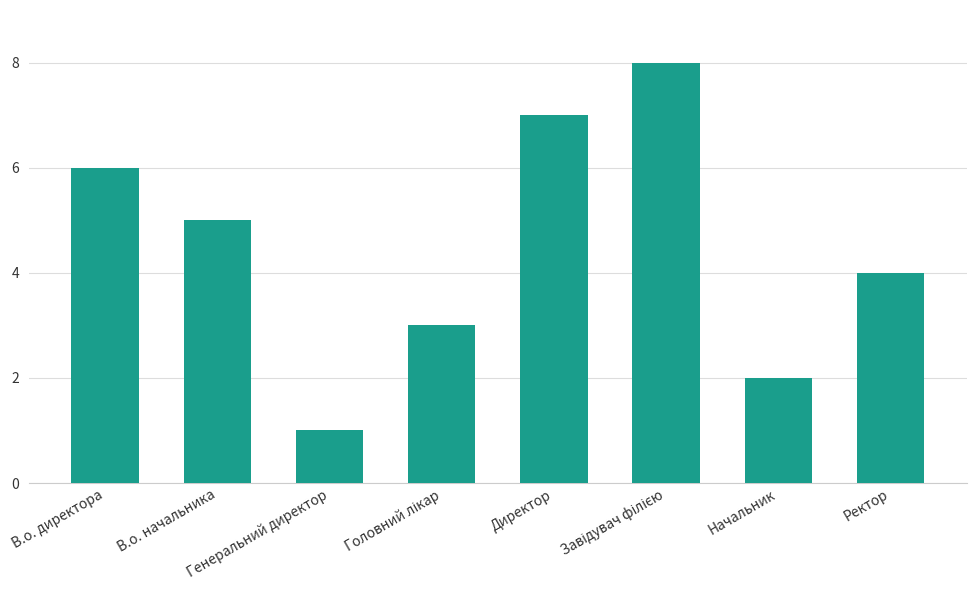

What is the maximum value shown in the chart?

8